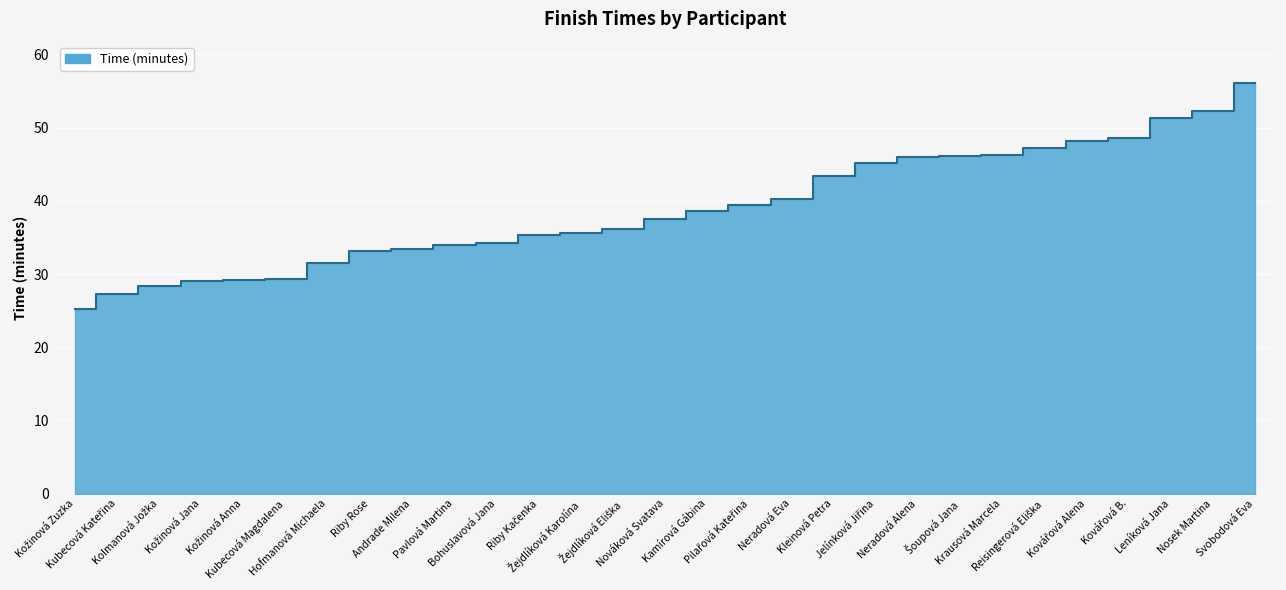

What is the difference between the second highest and second lowest values?

25.1